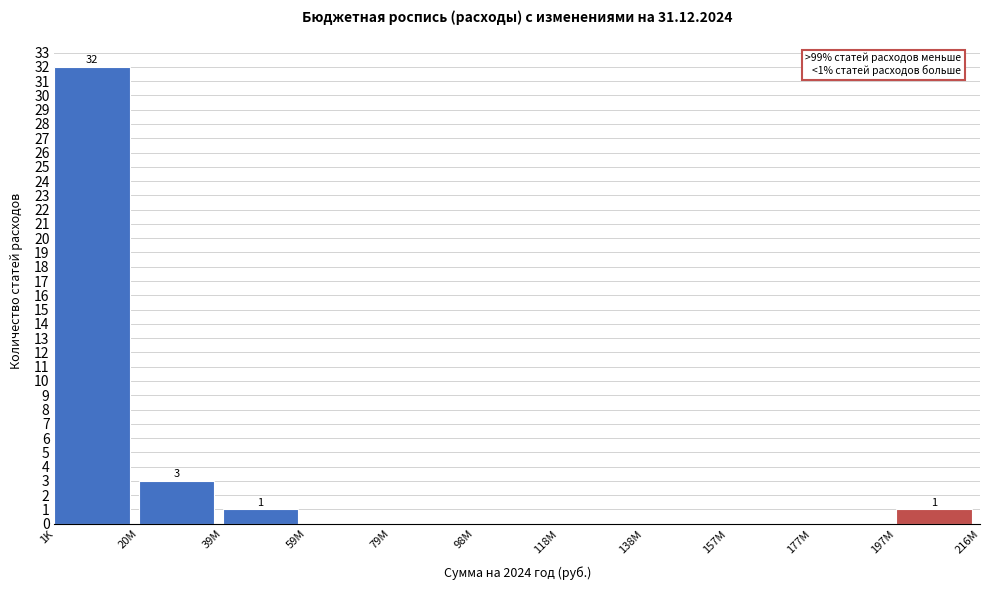

Reading left to right, transcribe all the data shown in this chart.

1K=32	20M=3	39M=1	59M=0	79M=0	98M=0	118M=0	138M=0	157M=0	177M=0	197M=1